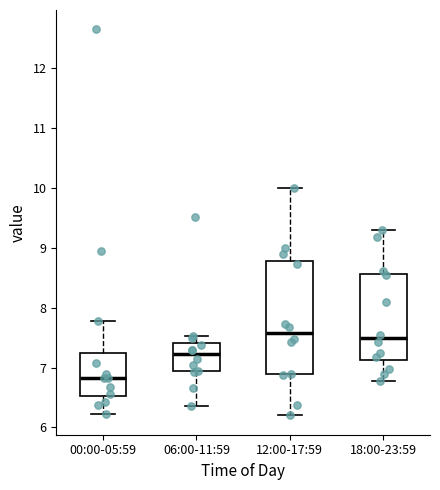

Which box has the lowest median line?

00:00-05:59